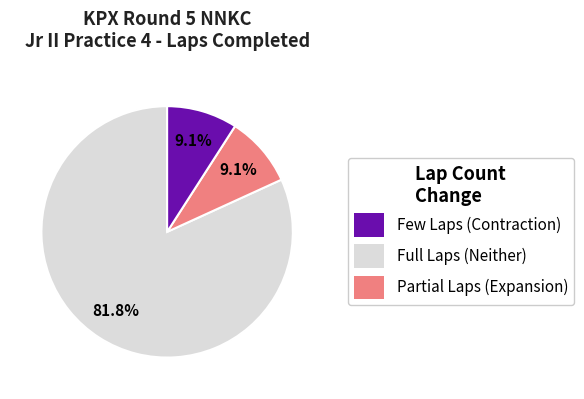

Is there a majority slice in this chart?

Yes